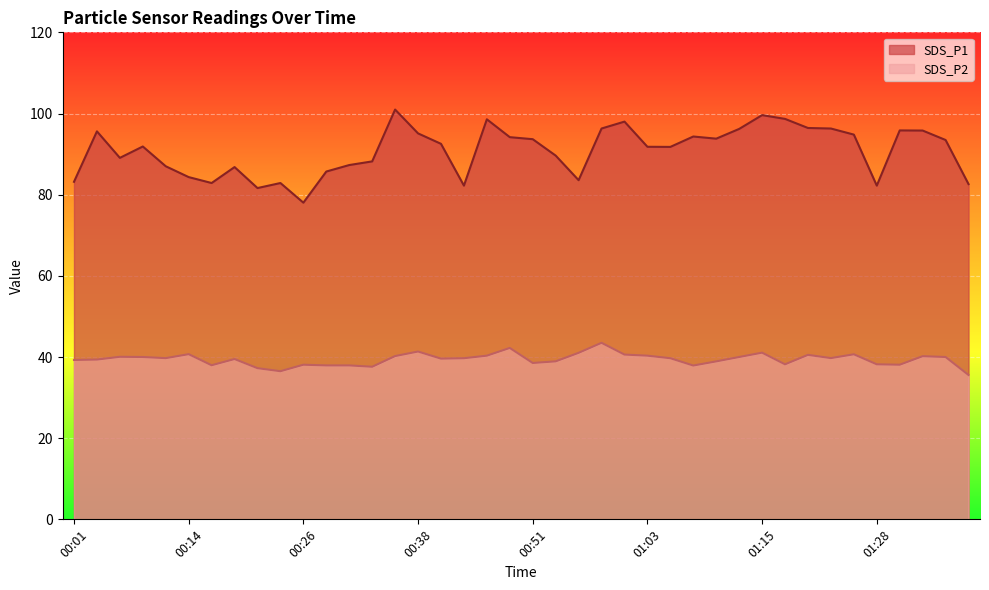

How many data points in SDS_P1 are above 92?

20